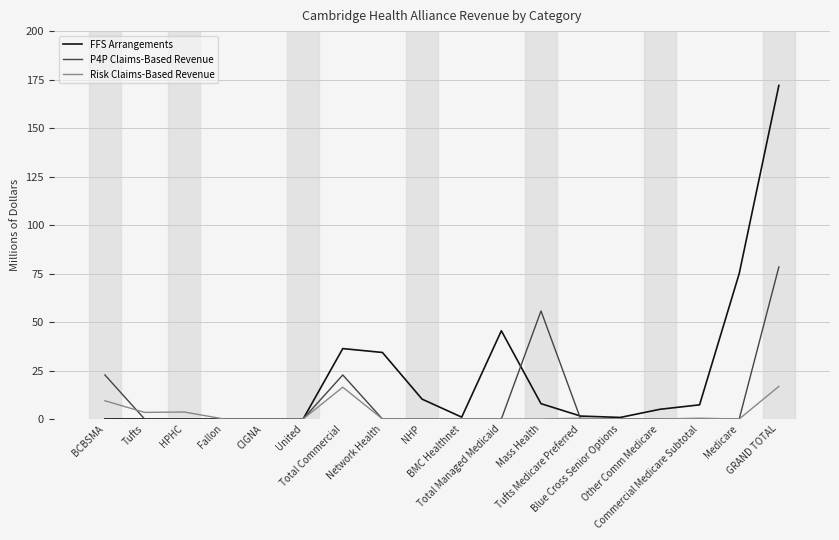

Does the chart have visible grid lines?

Yes